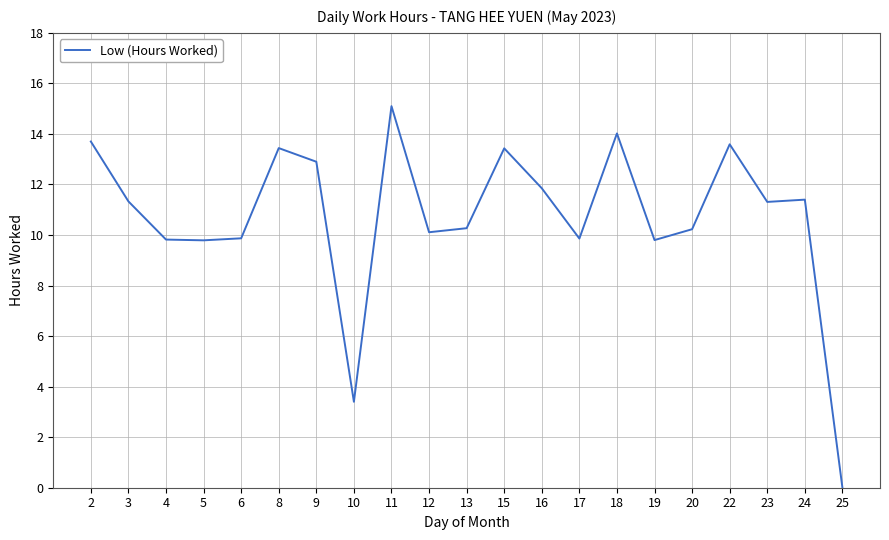

Is it true that the value at 23 is 7.7?

False